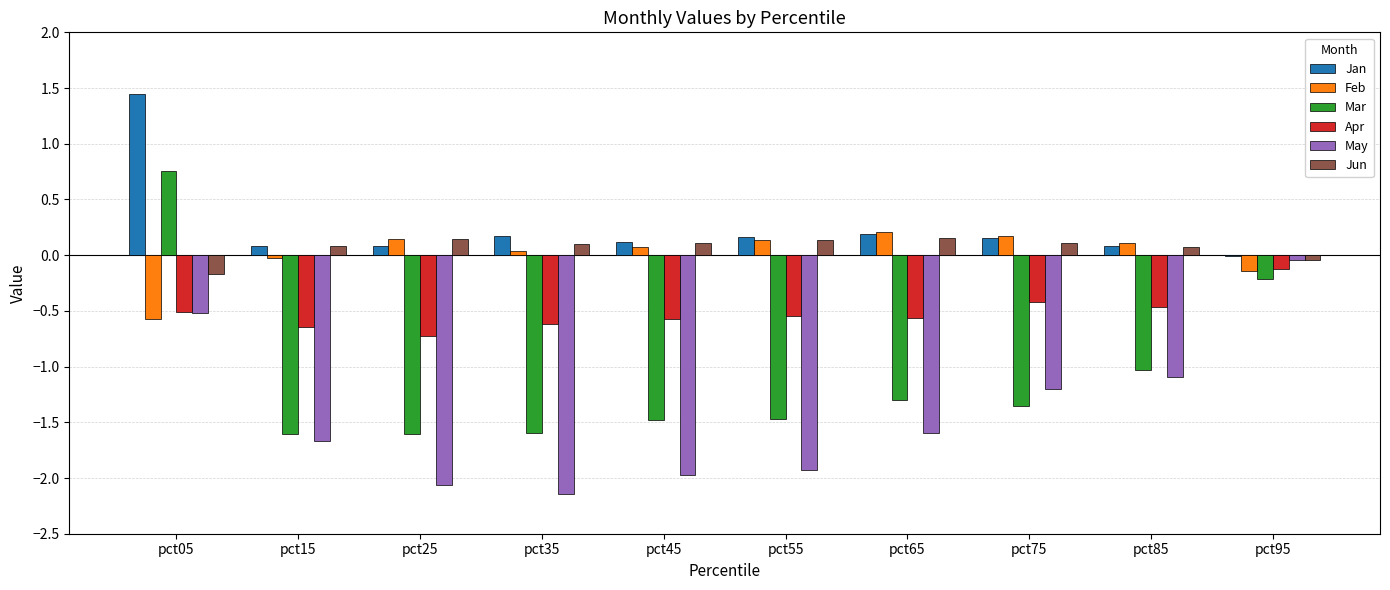

What is the sum of all Jan values?

2.5